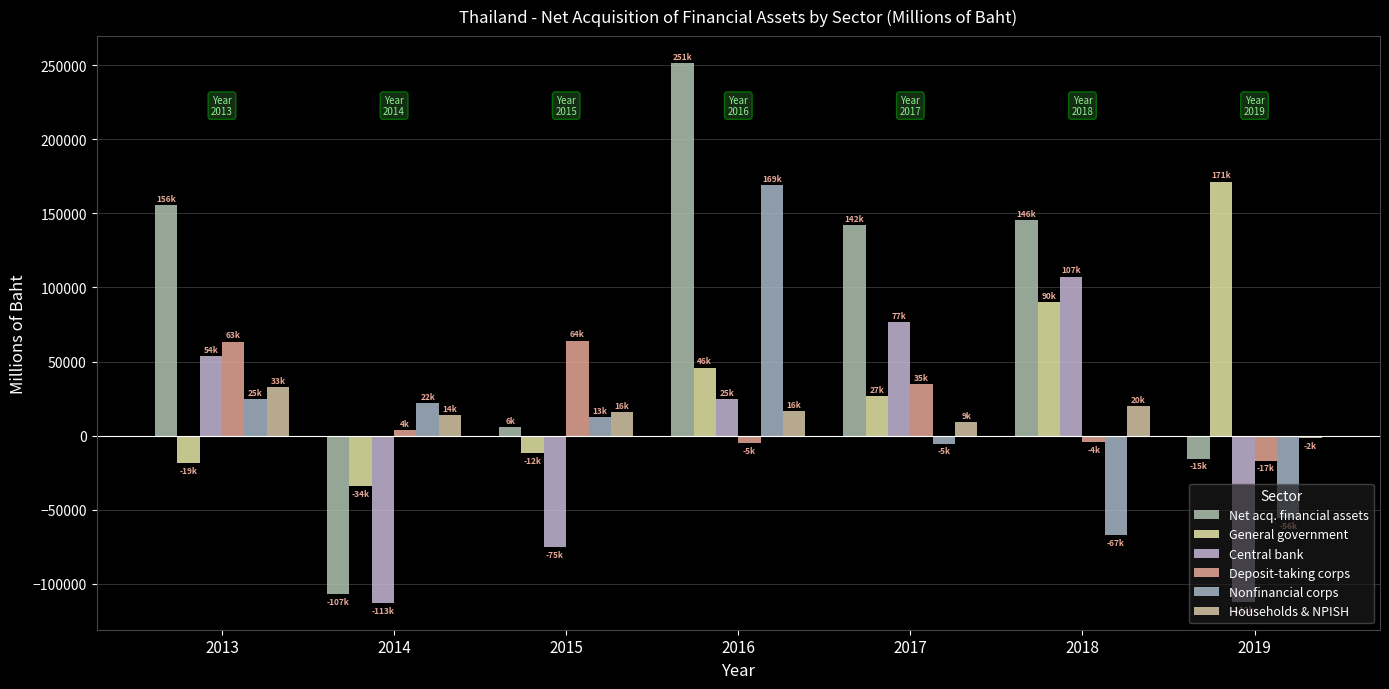

What is the spread (max minus min) of values at 2019?

283863.8